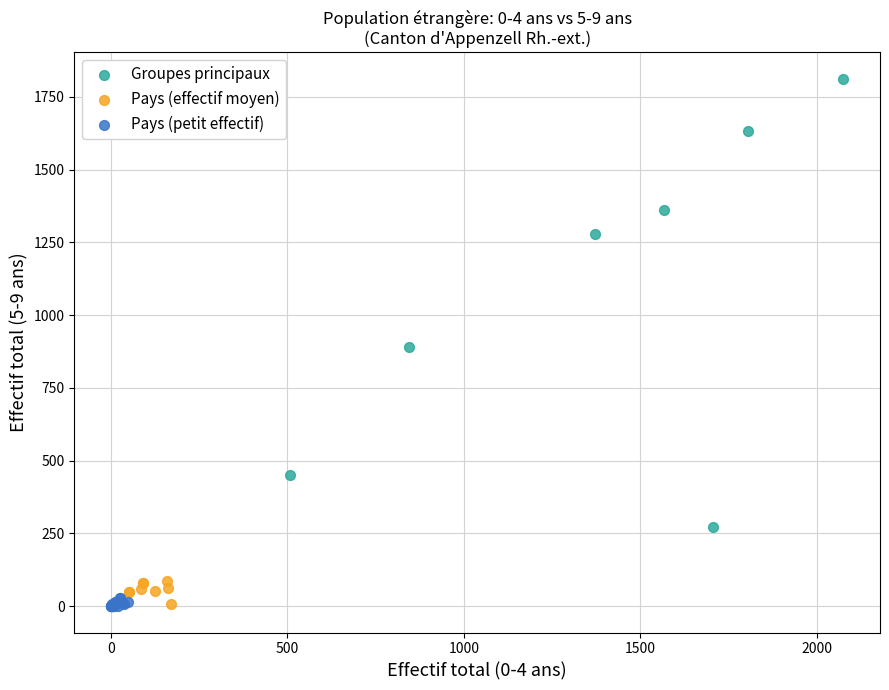

Which series reaches the maximum Y coordinate?

Groupes principaux